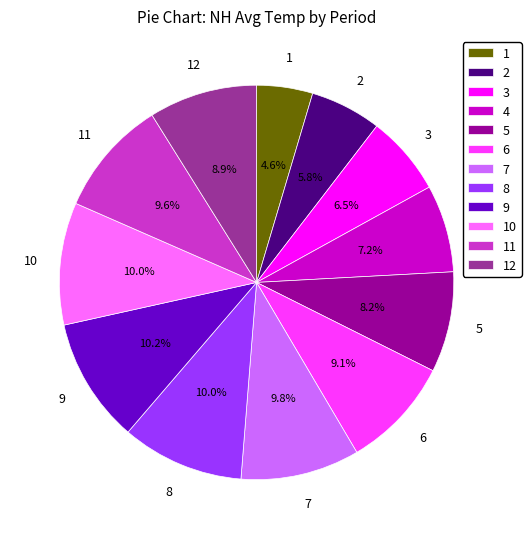

What is the ratio of the value at 9 to the value at 4?

1.4